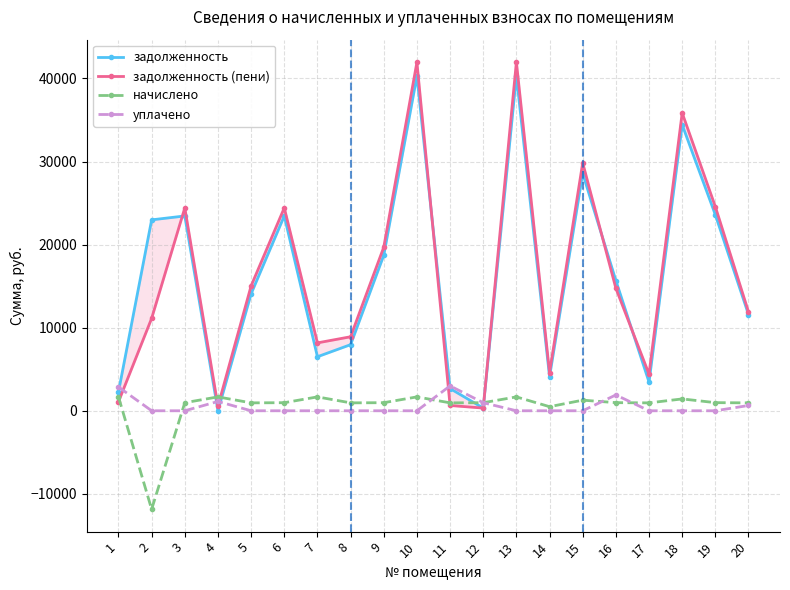

What are all the series names shown in the legend?

задолженность, задолженность (пени), начислено, уплачено